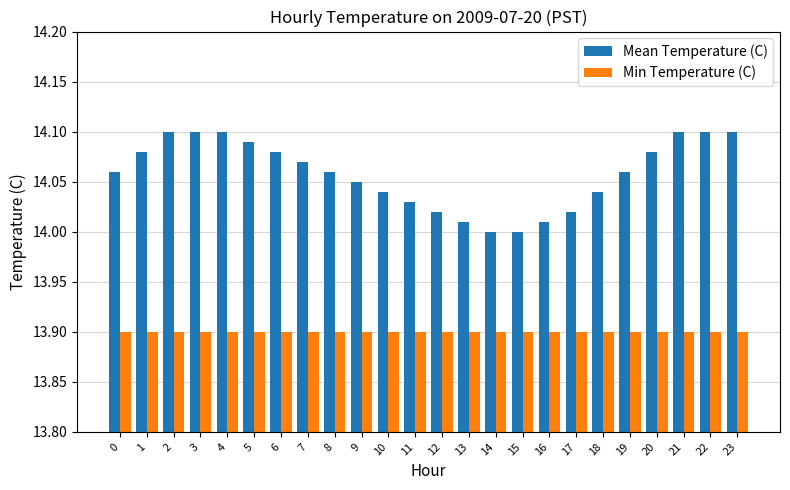

What is the average value of the Min Temperature (C) series?

13.9